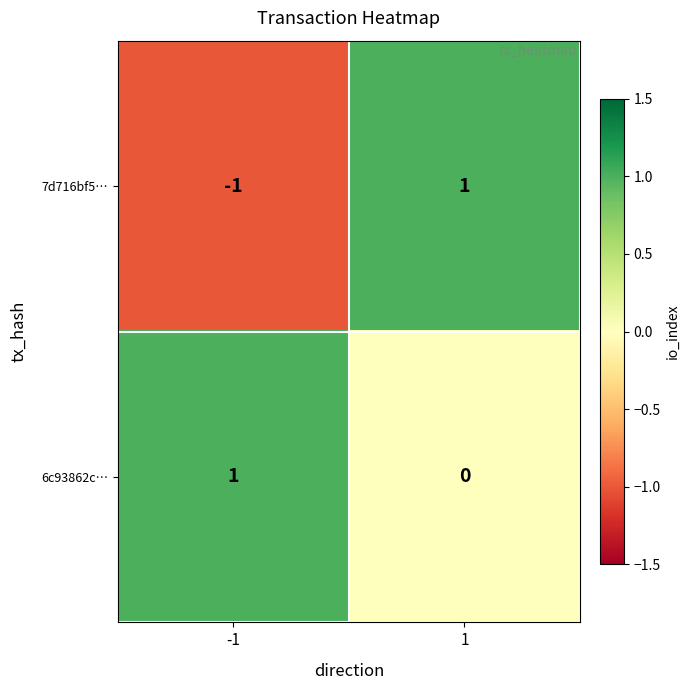

True or false: 7d716bf5… has a value of -1 at -1.

True